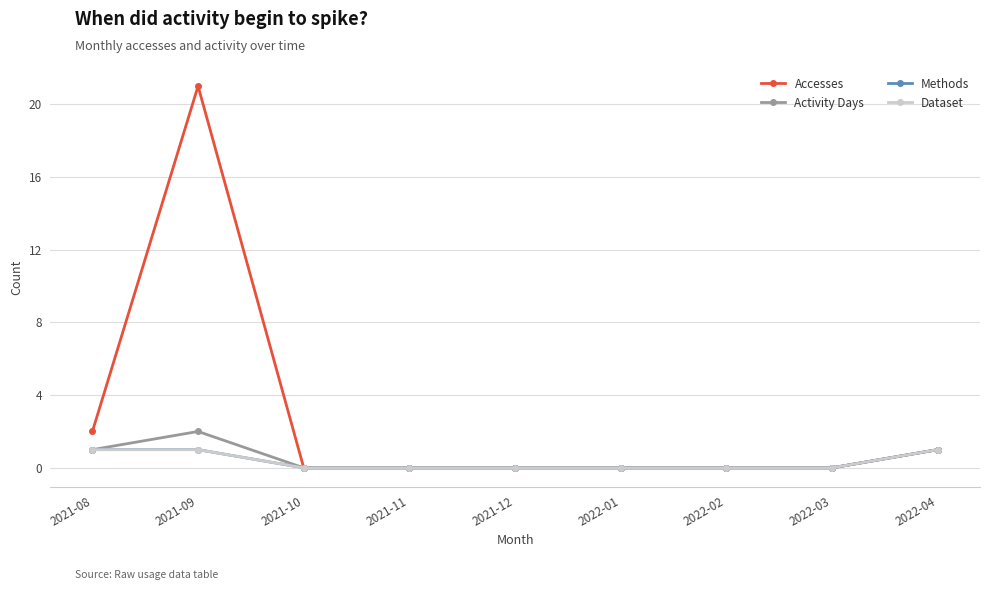

Does the chart have visible grid lines?

Yes